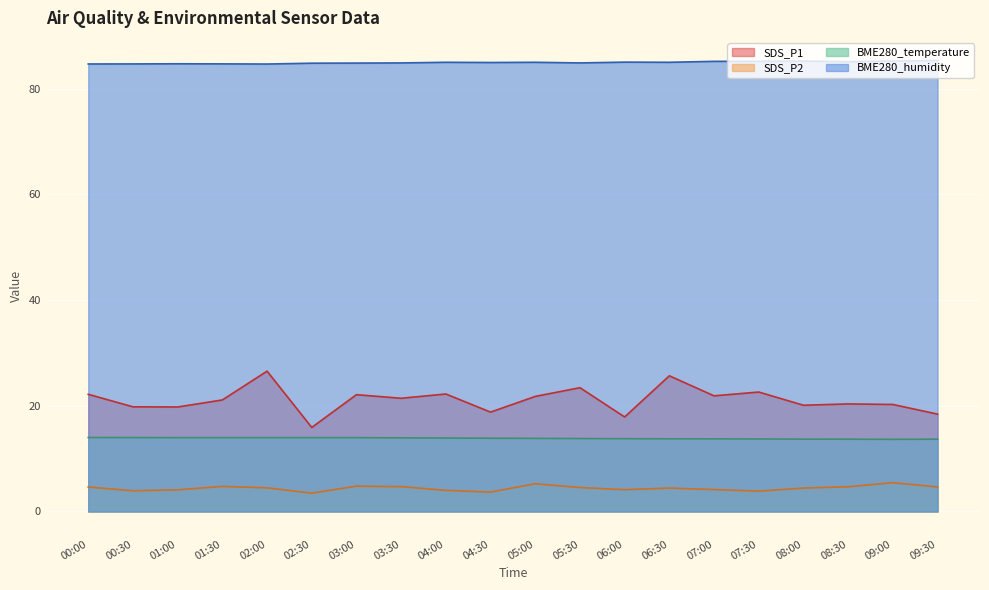

True or false: BME280_humidity and BME280_temperature cross at least once.

False